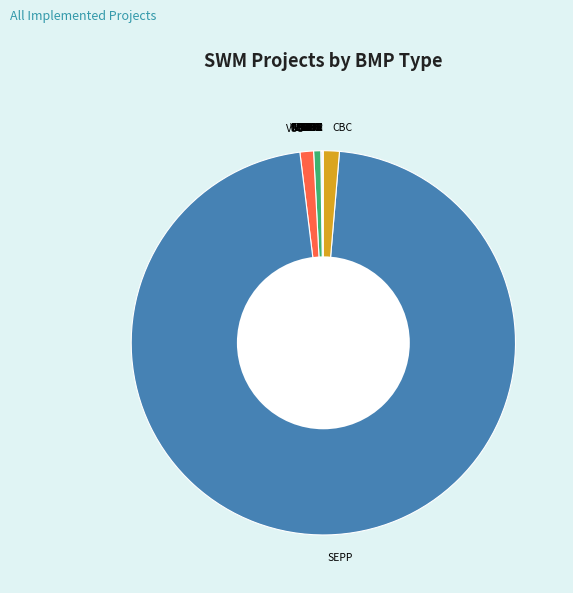

Is there any slice that represents more than half of the pie?

Yes